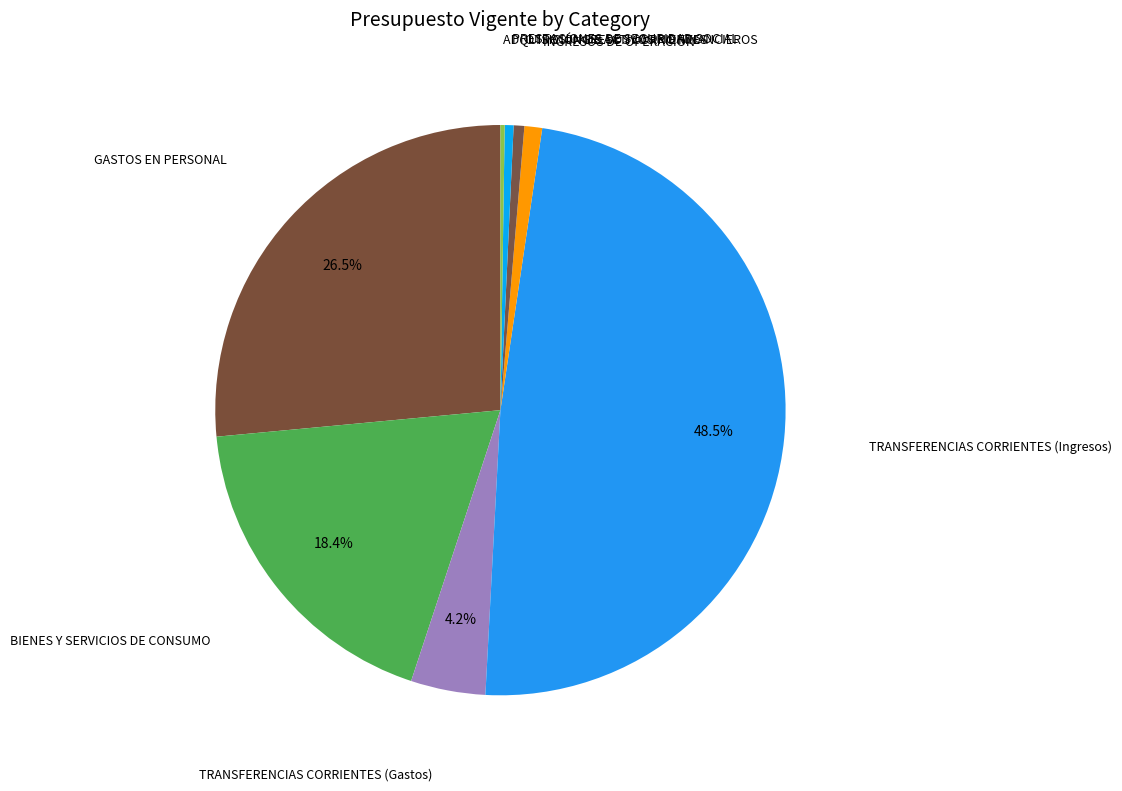

What is the largest slice in the pie chart?

TRANSFERENCIAS CORRIENTES (Ingresos)